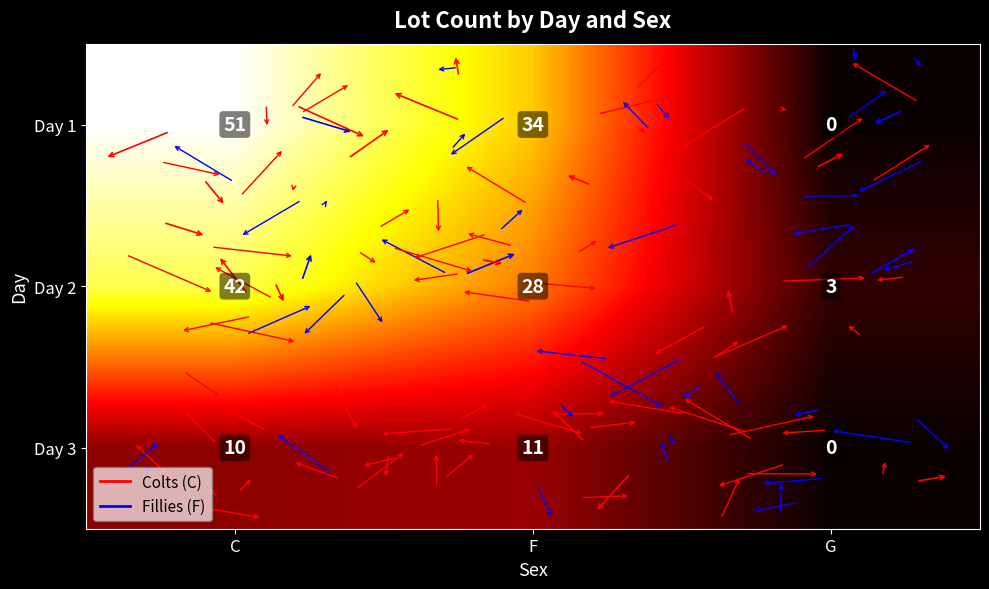

True or false: Day 1 has a value of 11 at C.

False